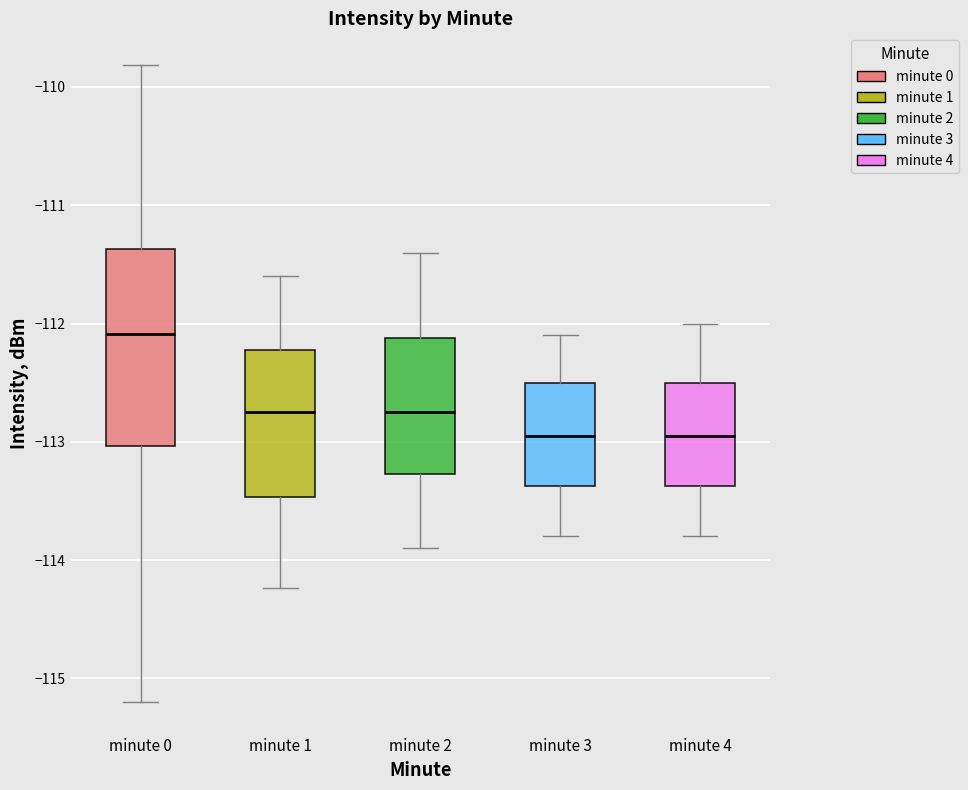

Comparing the boxes themselves (not the whiskers), which one is the tallest?

minute 0